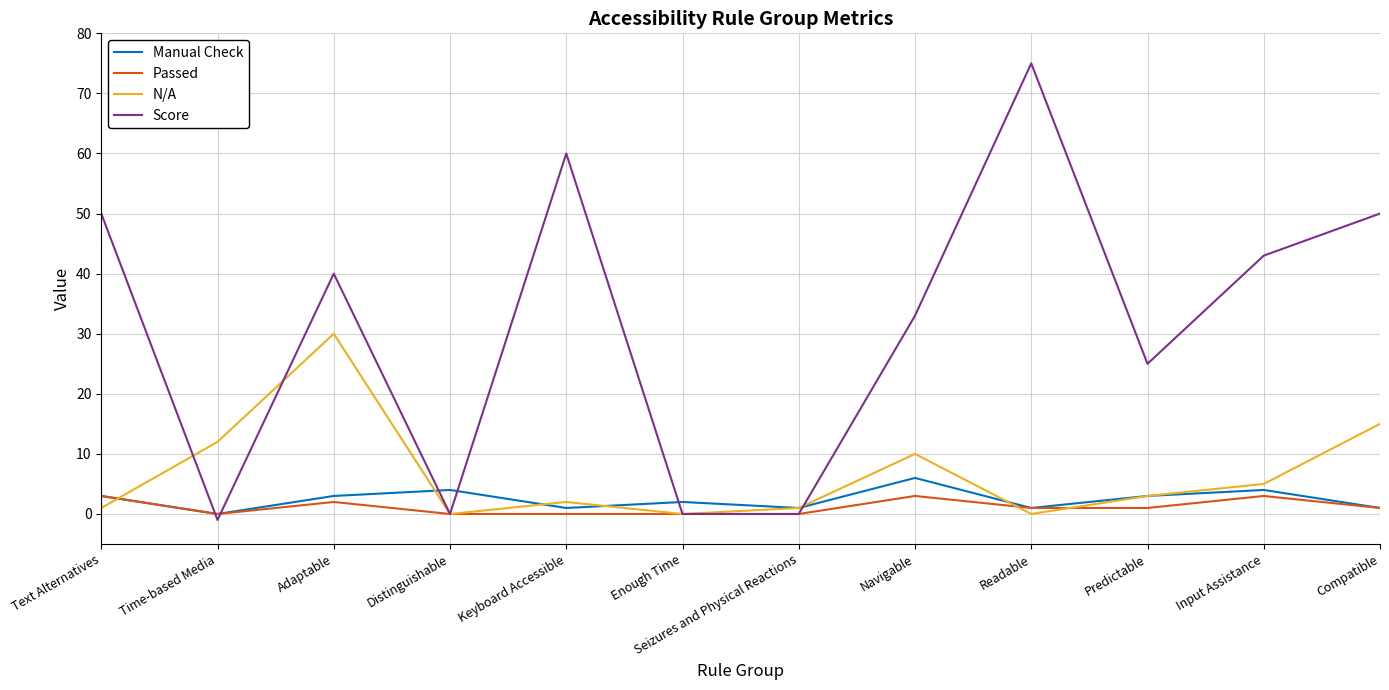

True or false: Score has a value of 0 at Enough Time.

True